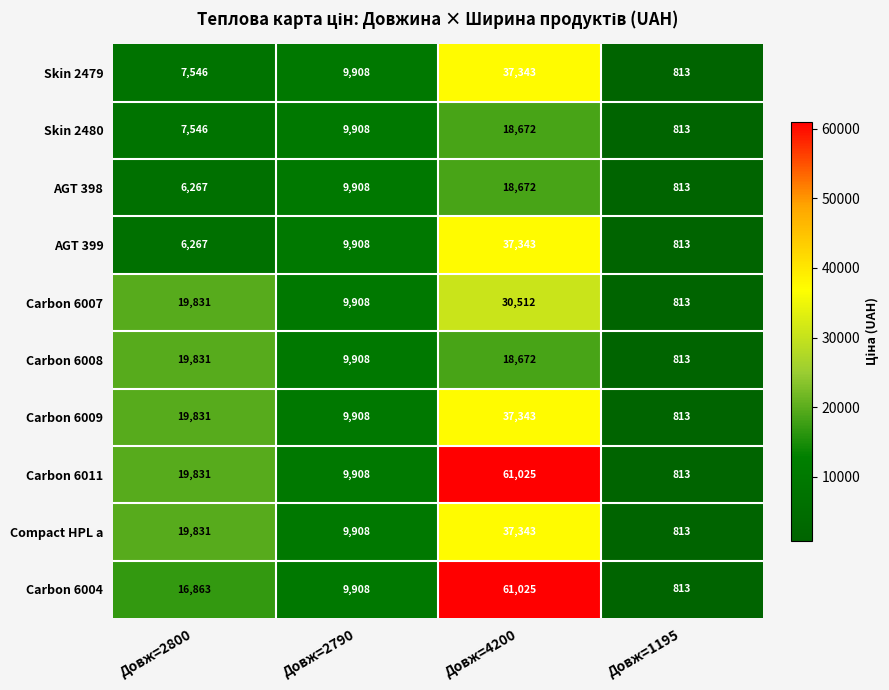

Rank the categories by AGT 398 value from highest to lowest.

Довж=4200, Довж=2790, Довж=2800, Довж=1195